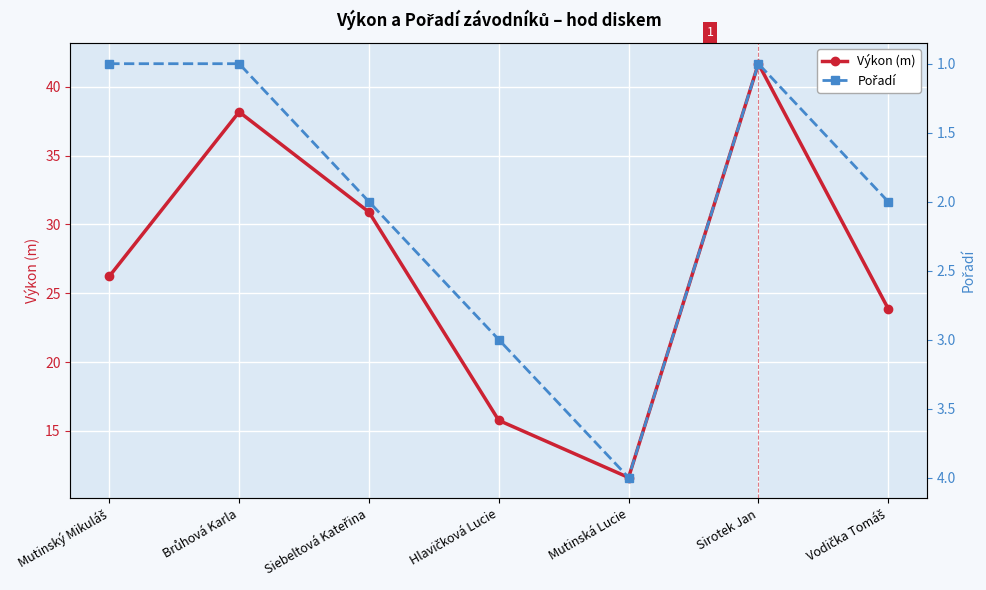

True or false: Výkon (m) and Pořadí cross at least once.

False